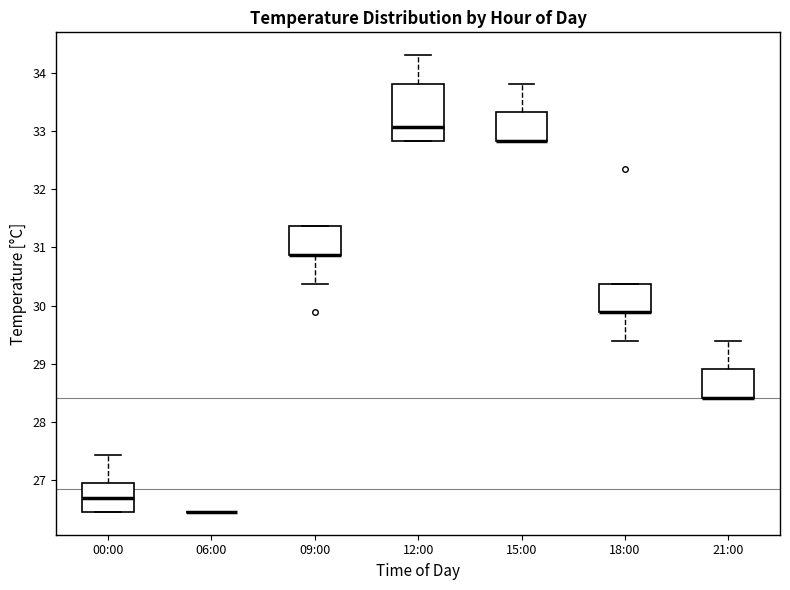

Reading left to right, read every box against the y-axis: the position of its median line, the range the box covers, and the ends of its whiskers. The values are not printed on the chart, so give them approximately, as read against the axis.

00:00: median 26.7, box 26.5 to 27.0, whiskers 26.5 to 27.4
06:00: box collapsed to a line at 26.5, whiskers 26.5 to 26.5
09:00: median 30.9 (drawn on the box's lower edge), box 30.9 to 31.4, whiskers 30.4 to 31.4
12:00: median 33.1, box 32.8 to 33.8, whiskers 32.8 to 34.3
15:00: median 32.8 (drawn on the box's lower edge), box 32.8 to 33.3, whiskers 32.8 to 33.8
18:00: median 29.9 (drawn on the box's lower edge), box 29.9 to 30.4, whiskers 29.4 to 30.4
21:00: median 28.4 (drawn on the box's lower edge), box 28.4 to 28.9, whiskers 28.4 to 29.4